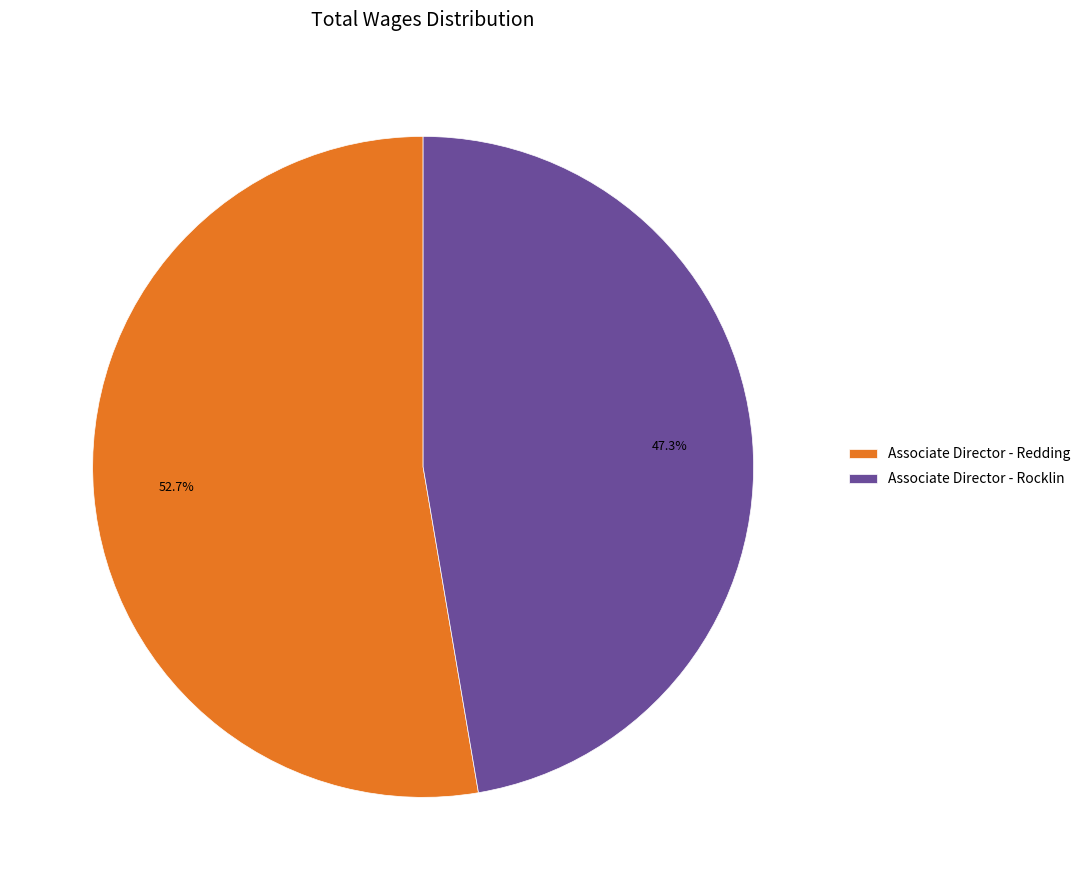

Which slice represents more than half of the pie?

Associate Director - Redding